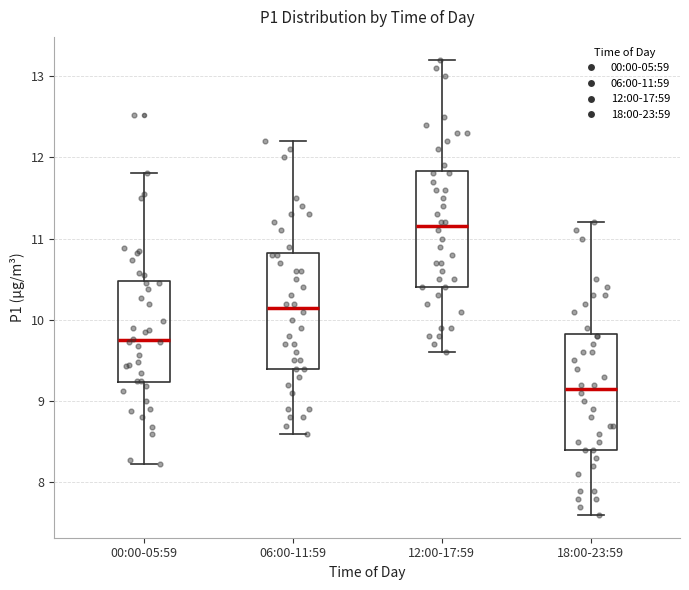

Reading left to right, read every box against the y-axis: the position of its median line, the range the box covers, and the ends of its whiskers. The values are not printed on the chart, so give them approximately, as read against the axis.

00:00-05:59: median 9.8, box 9.2 to 10.5, whiskers 8.2 to 11.8
06:00-11:59: median 10.2, box 9.4 to 10.8, whiskers 8.6 to 12.2
12:00-17:59: median 11.2, box 10.4 to 11.8, whiskers 9.6 to 13.2
18:00-23:59: median 9.2, box 8.4 to 9.8, whiskers 7.6 to 11.2